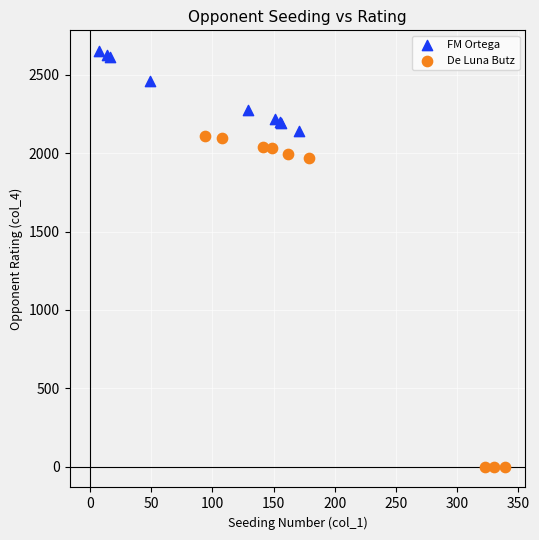

Which series reaches the maximum Y coordinate?

FM Ortega